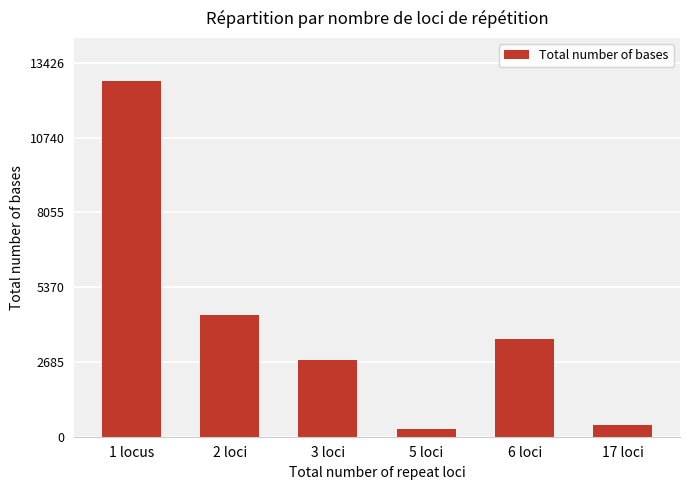

Does the chart contain any negative values?

No